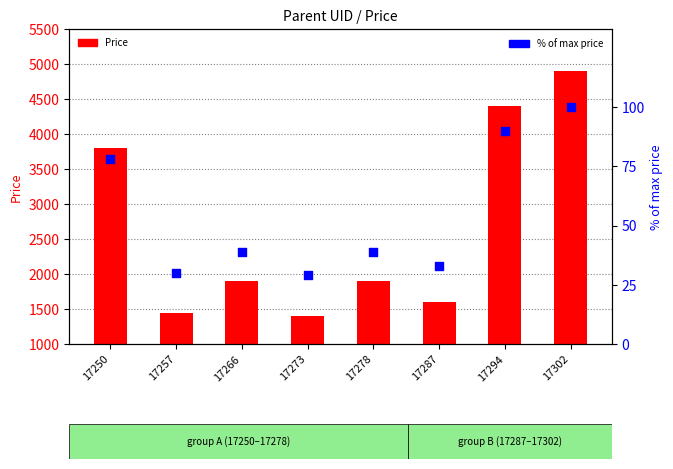

Is the value of % of max price at 17250 greater than the value of Price at 17294?

No